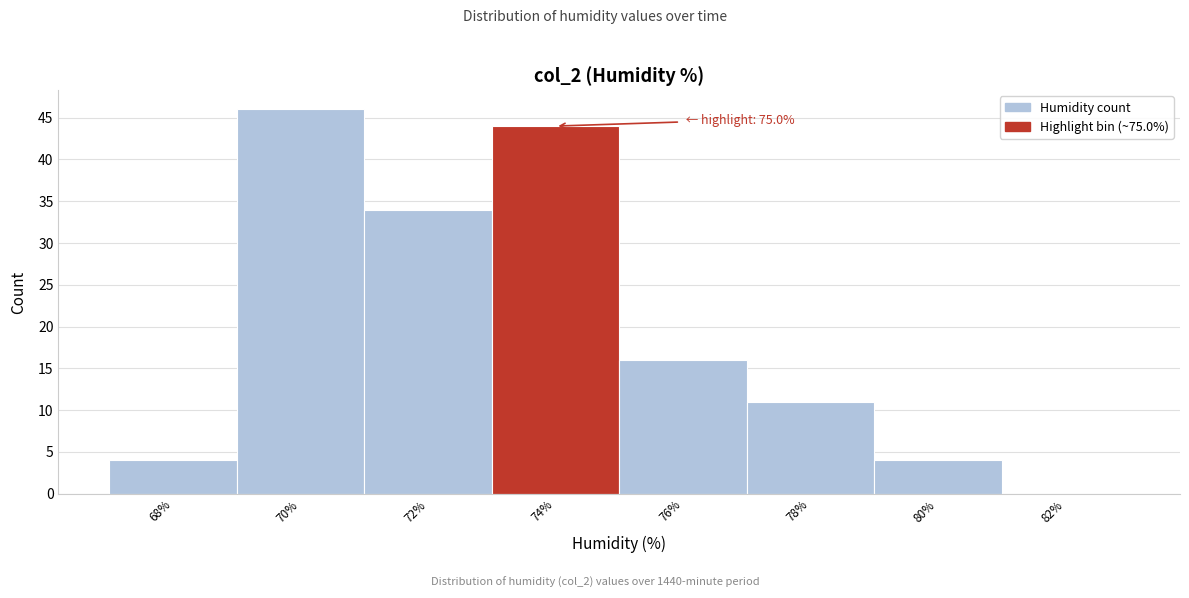

Reading right to left, transcribe all the data shown in this chart.

82%=0	80%=4	78%=11	76%=16	74%=44	72%=34	70%=46	68%=4